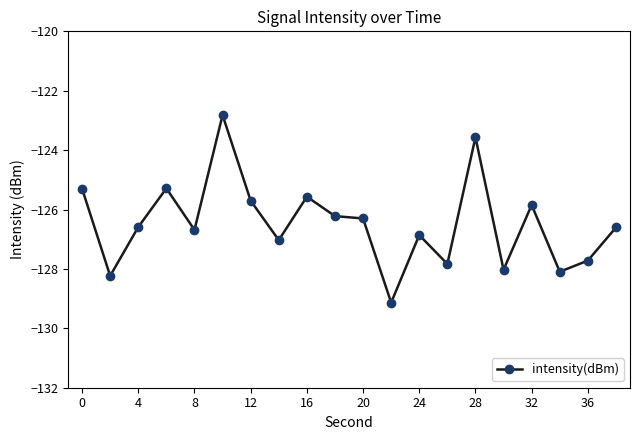

How many categories are shown in the chart?

20